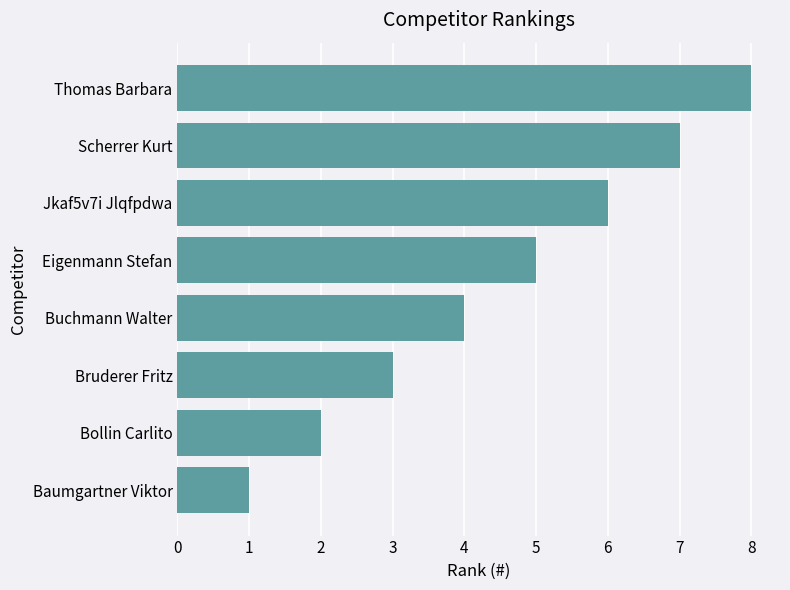

The value at Scherrer Kurt is 7. True or false?

True